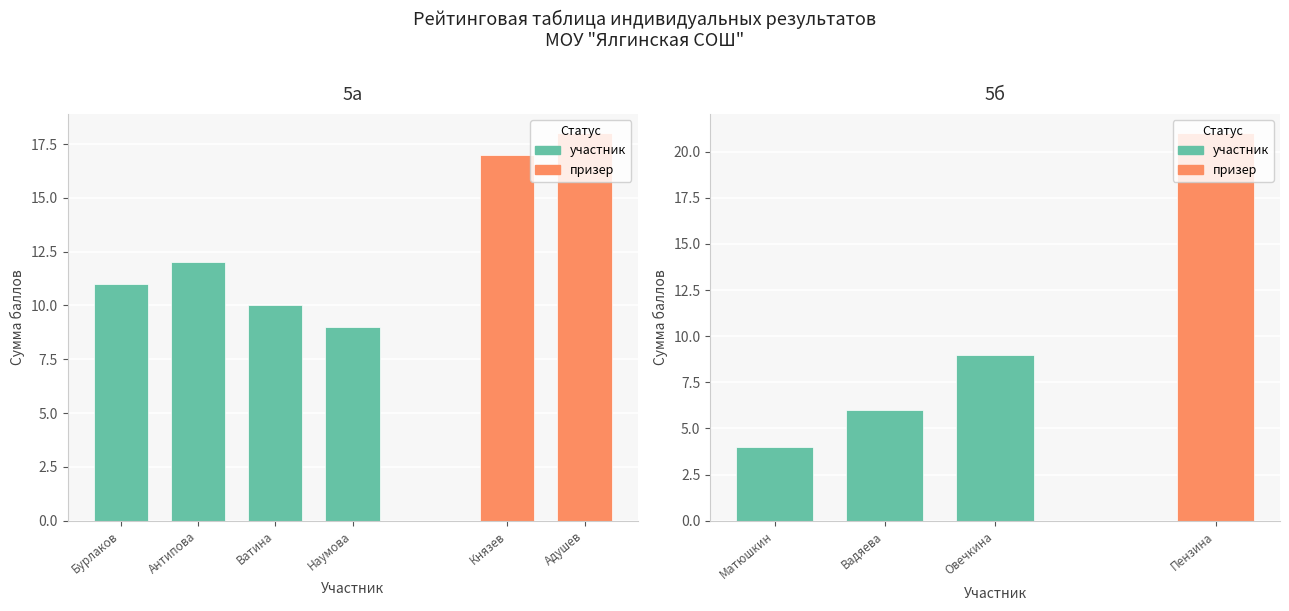

What is the sum of the values at Вадяева and Овечкина?

15